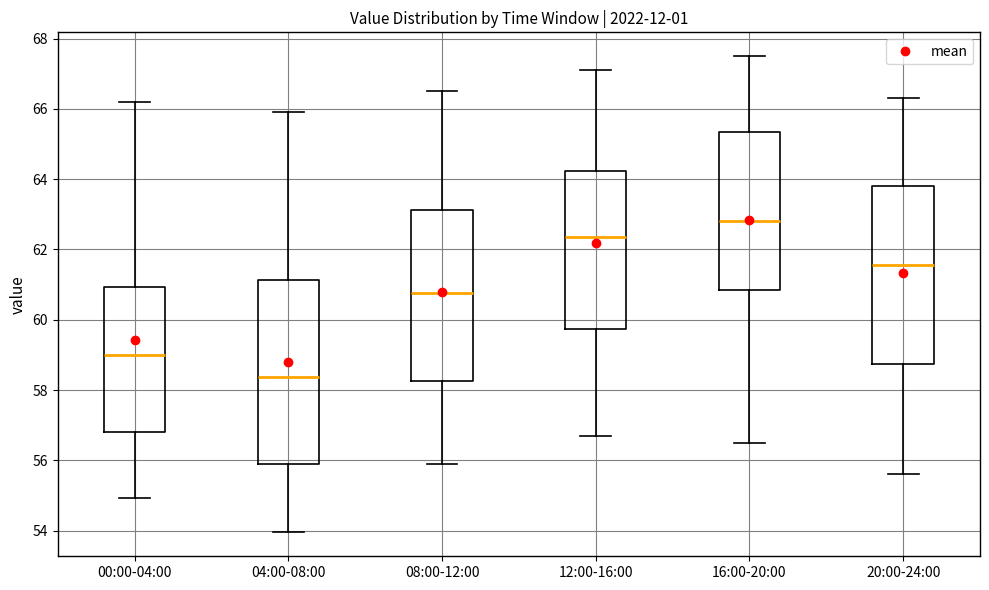

Reading left to right, read every box against the y-axis: the position of its median line, the range the box covers, and the ends of its whiskers. The values are not printed on the chart, so give them approximately, as read against the axis.

00:00-04:00: median 59.0, box 56.8 to 61.0, whiskers 55.0 to 66.2
04:00-08:00: median 58.4, box 56.0 to 61.2, whiskers 54.0 to 66.0
08:00-12:00: median 60.8, box 58.2 to 63.2, whiskers 56.0 to 66.6
12:00-16:00: median 62.4, box 59.8 to 64.2, whiskers 56.8 to 67.2
16:00-20:00: median 62.8, box 60.8 to 65.4, whiskers 56.6 to 67.6
20:00-24:00: median 61.6, box 58.8 to 63.8, whiskers 55.6 to 66.4